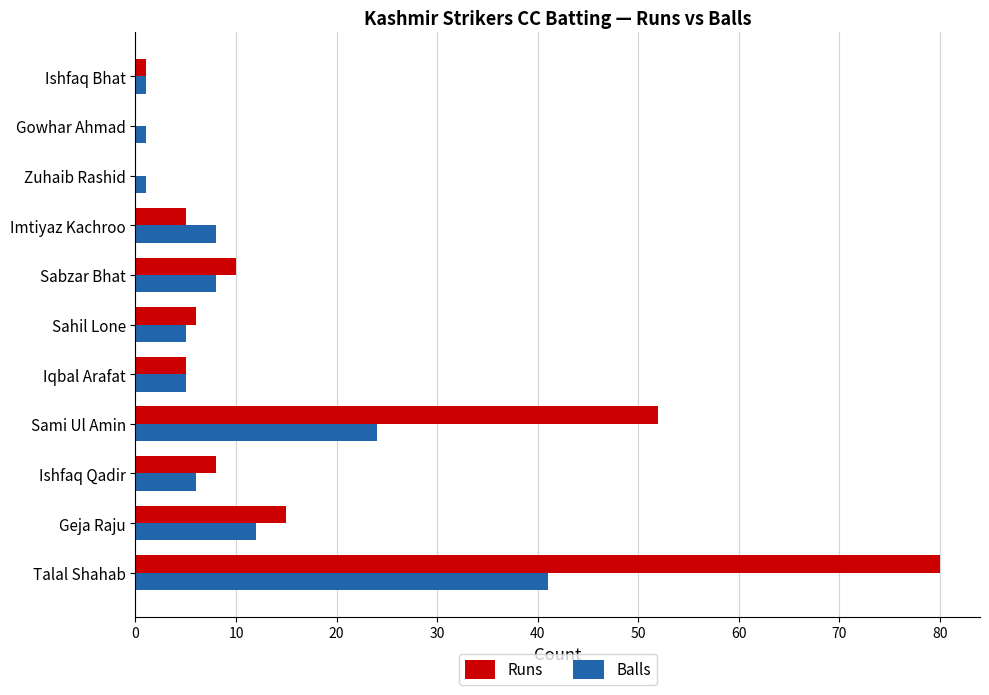

What value does the Balls series have at Ishfaq Qadir?

6